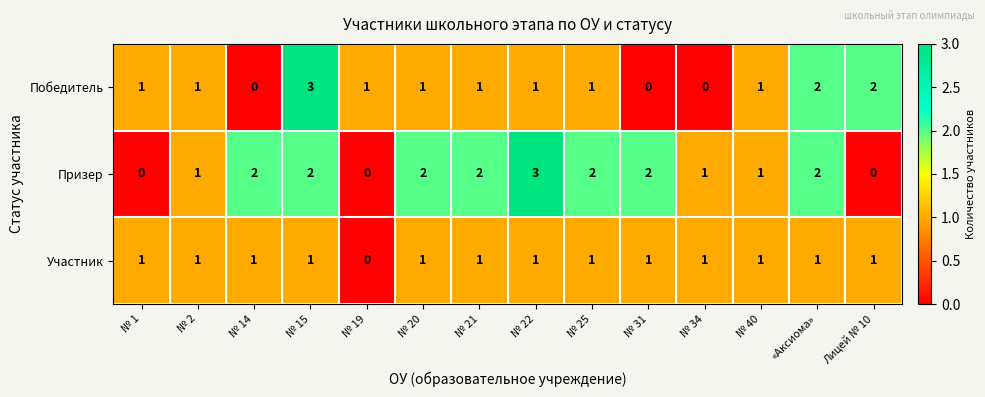

Between № 1 and № 22, which series saw the biggest shift?

Призер